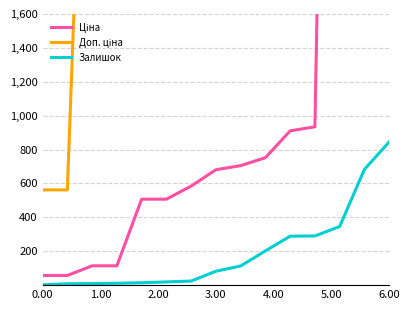

Is it true that Залишок equals 2 at 0.00?

True